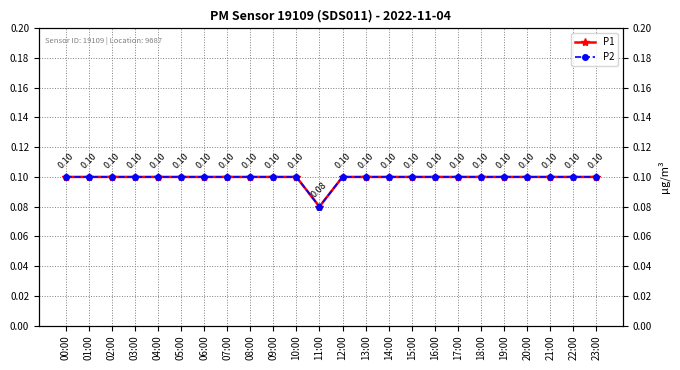

What is the approximate value of P2 at 10:00?

0.1